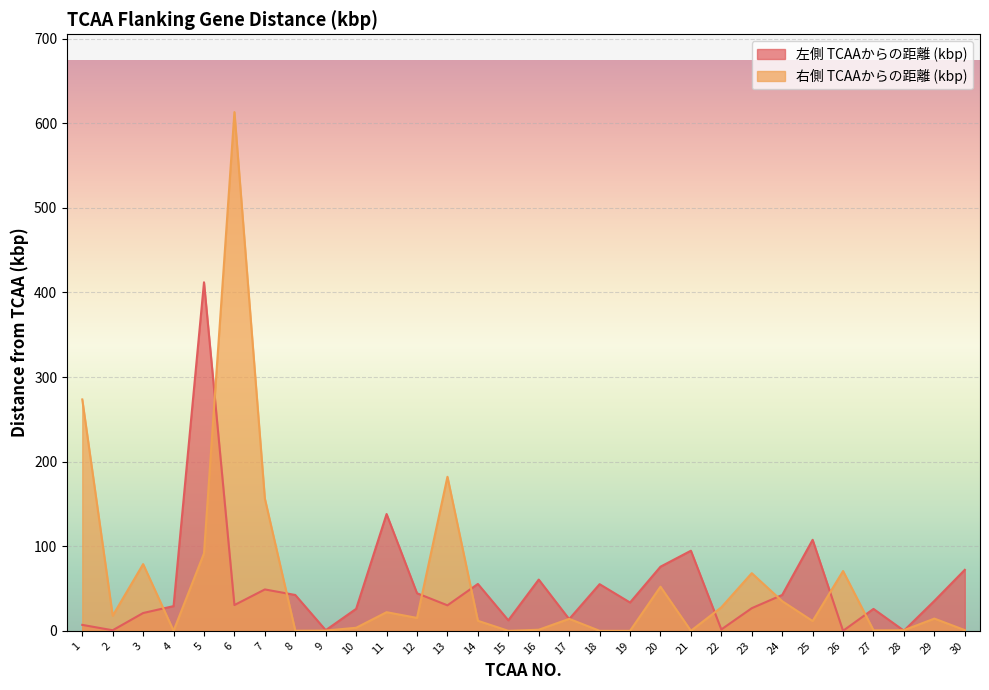

What are all the series names shown in the legend?

左側 TCAAからの距離 (kbp), 右側 TCAAからの距離 (kbp)